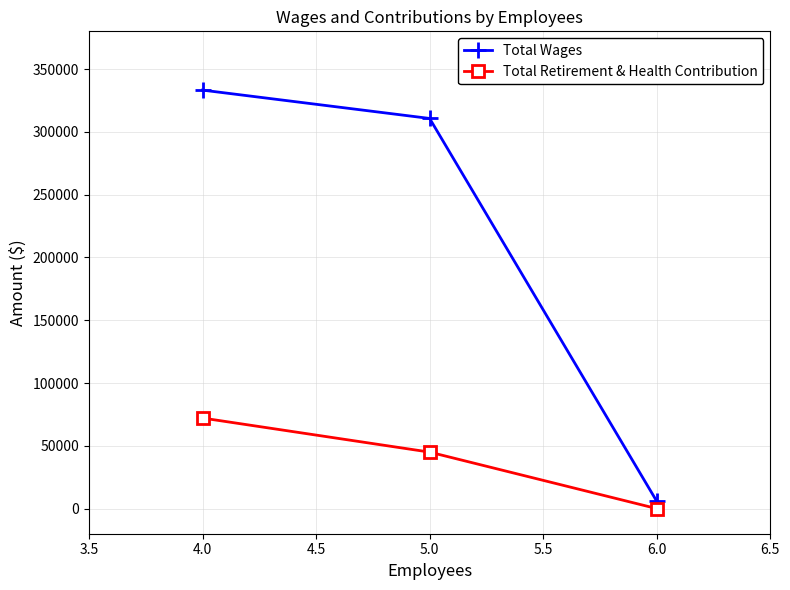

At which category is the sum across all series the highest?

4.0